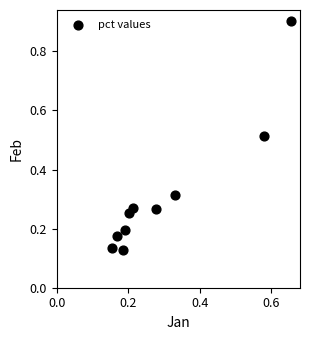

What is the range of Y values (max minus min)?

0.8